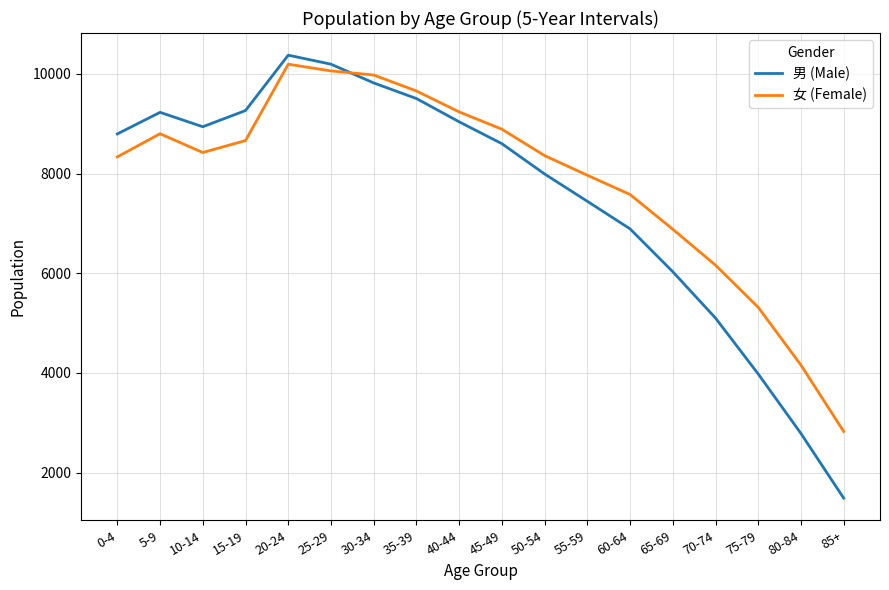

What position from the right is 50-54?

8